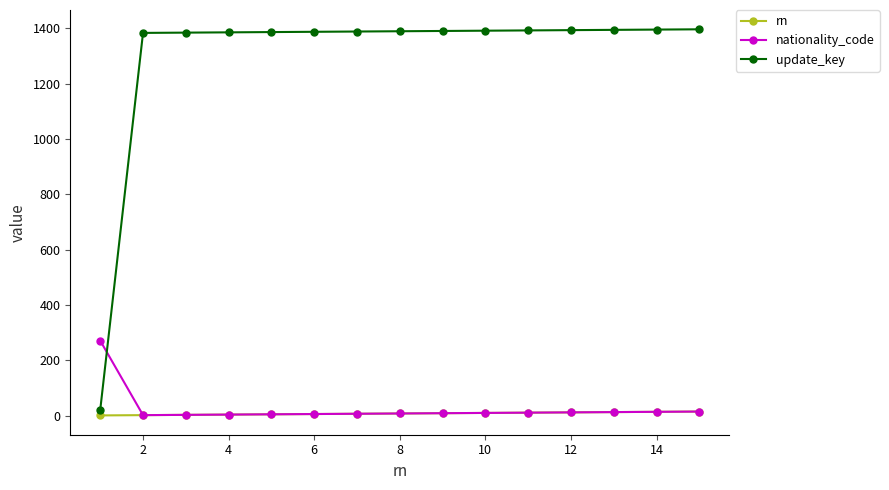

Rank the series by their maximum value, from lowest to highest.

rn, nationality_code, update_key